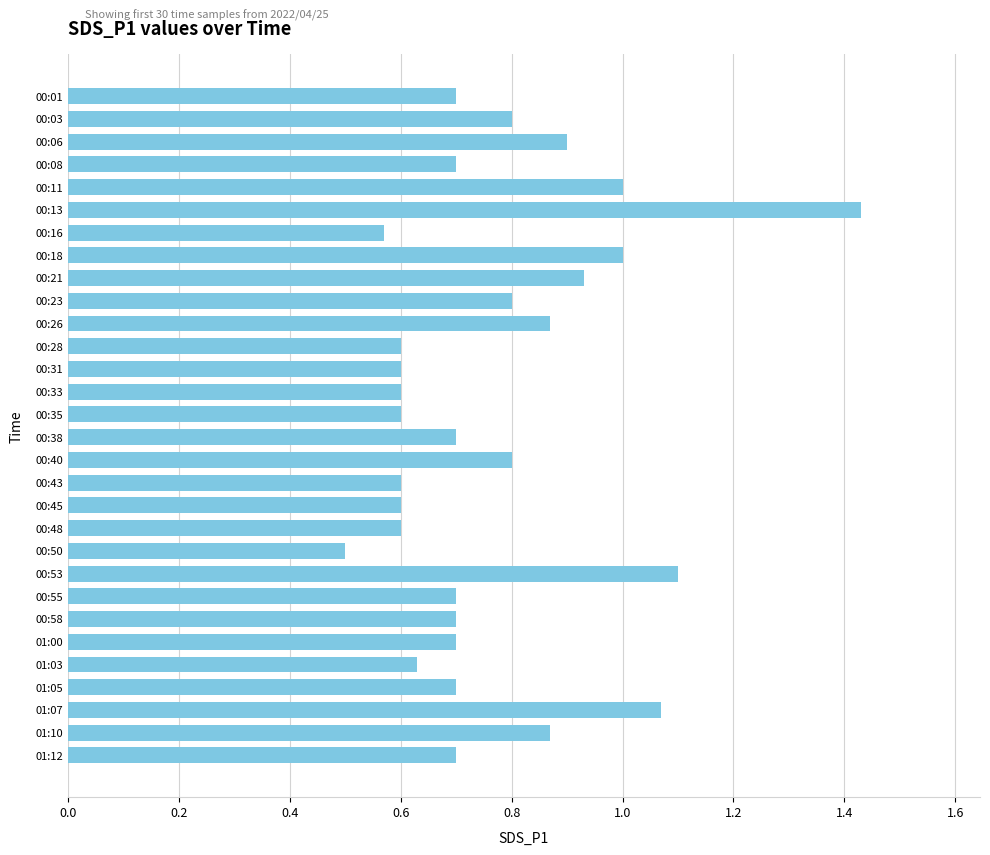

What is the smallest value displayed?

0.5